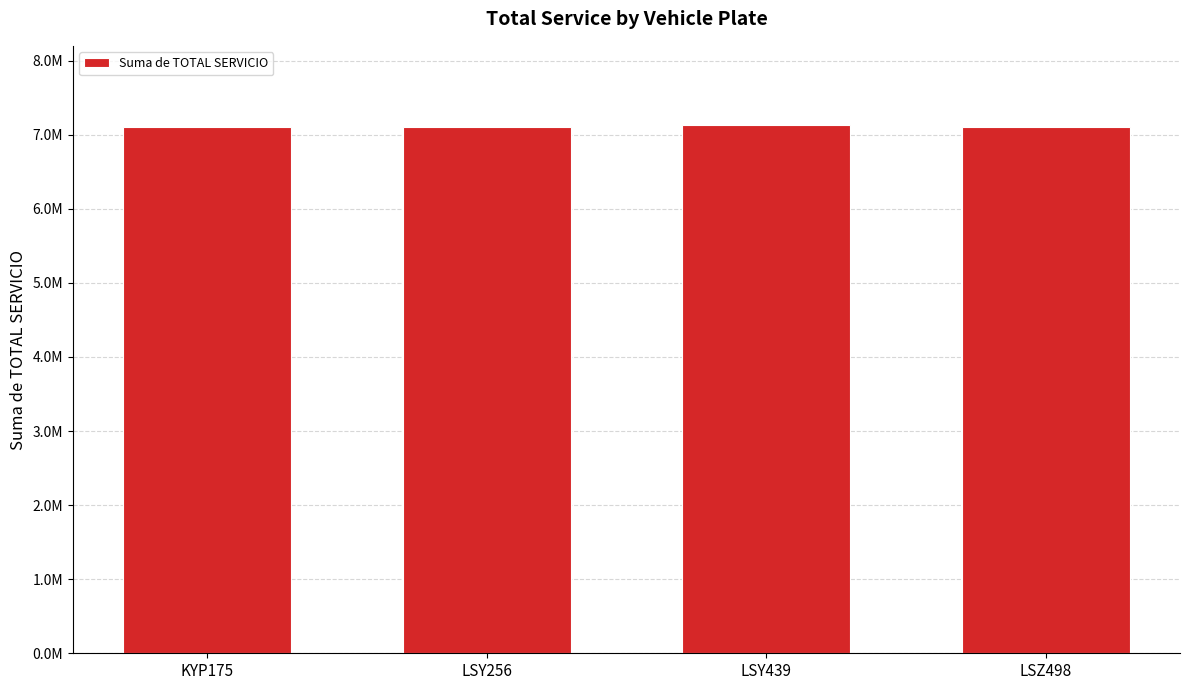

Between KYP175 and LSY439, which is larger?

LSY439